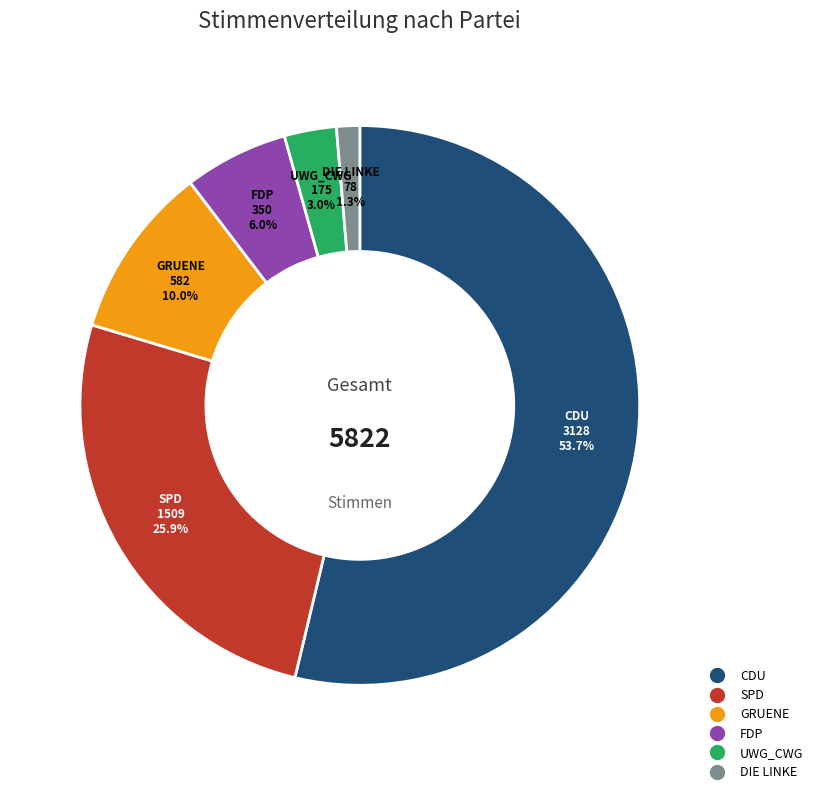

Does any single category account for the majority?

Yes